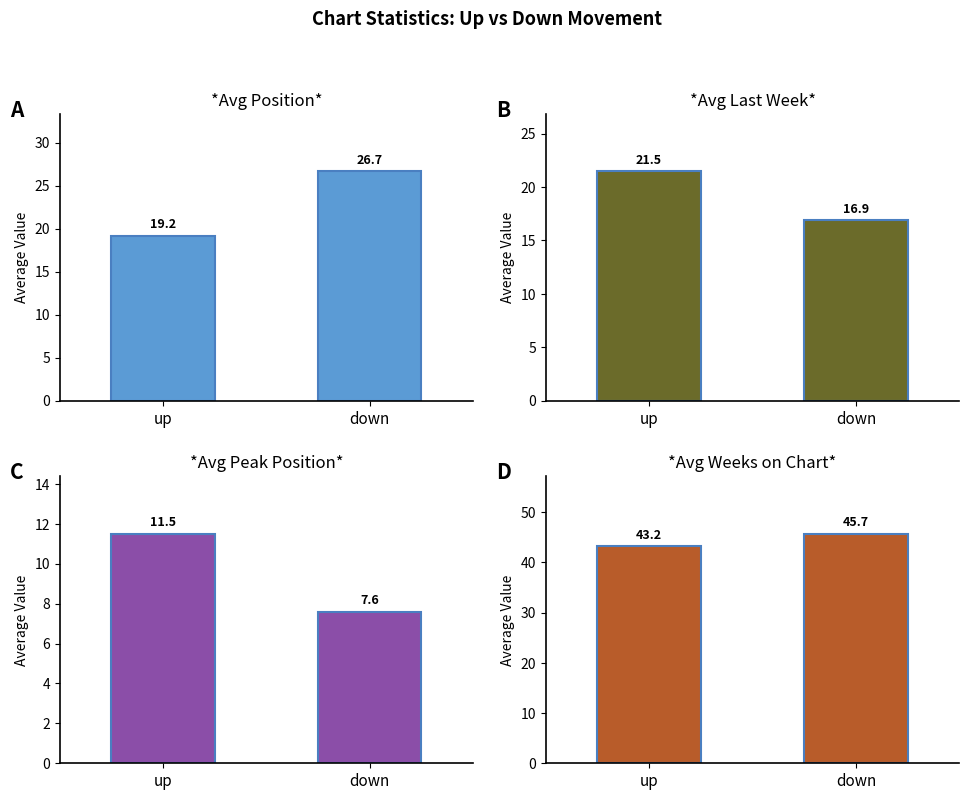

Reading right to left, transcribe all the data shown in this chart.

Avg Position: 26.7	19.2
Avg Last Week: 16.9	21.5
Avg Peak Position: 7.6	11.5
Avg Weeks on Chart: 45.7	43.2